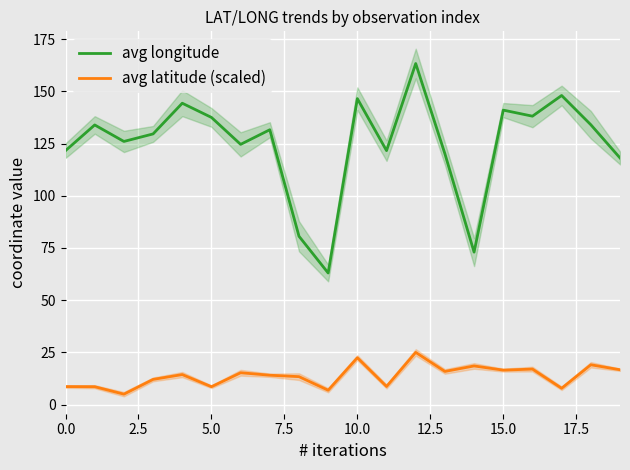

Rank the series by their average value, from highest to lowest.

avg longitude, avg latitude (scaled)